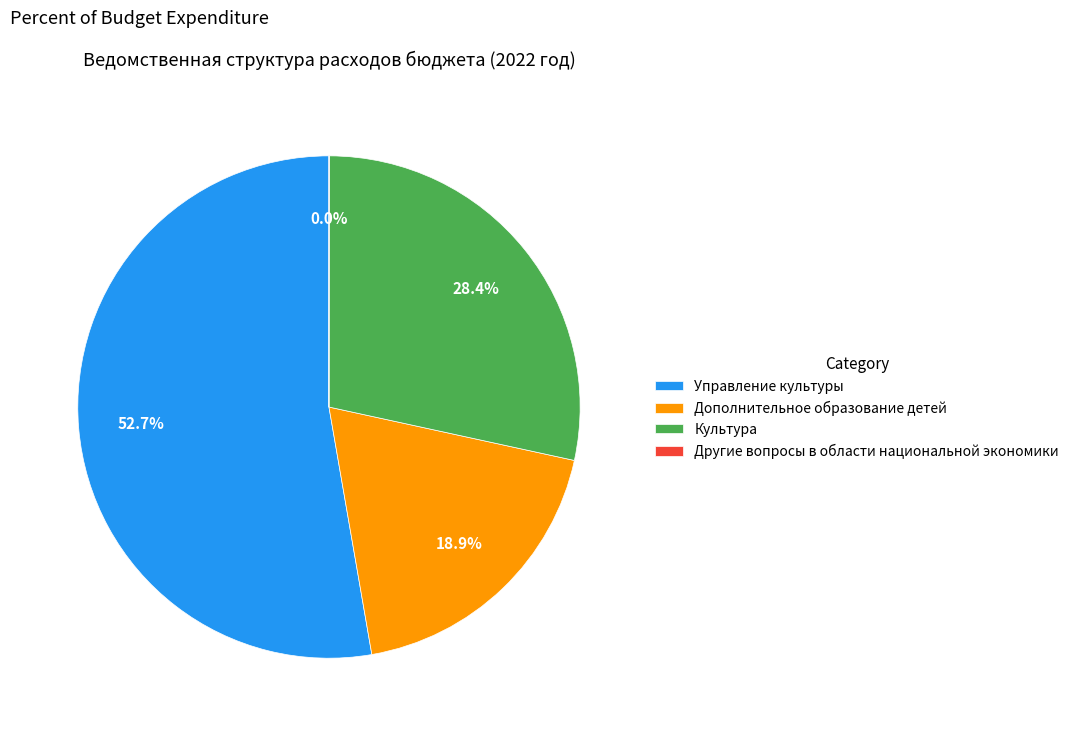

Between Дополнительное образование детей and Управление культуры, which is larger?

Управление культуры